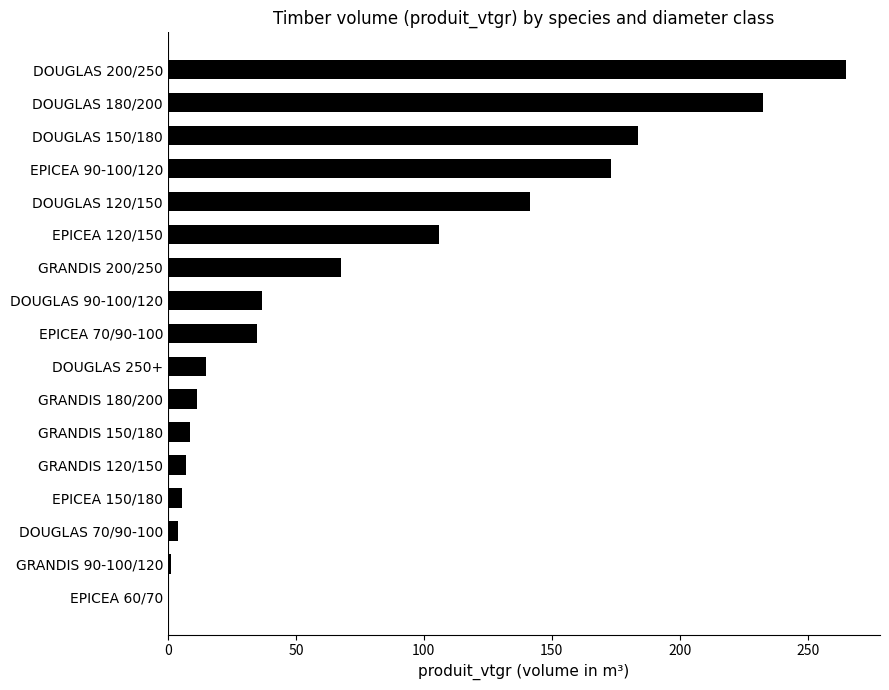

Are the bars grouped side by side (vs. stacked)?

No